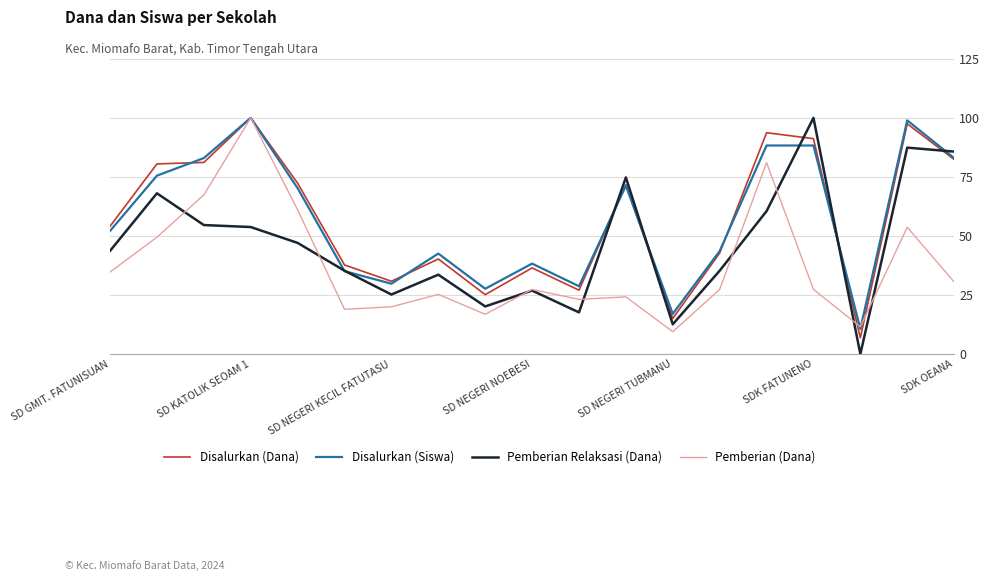

What is the maximum value for Disalurkan (Siswa)?

100.0